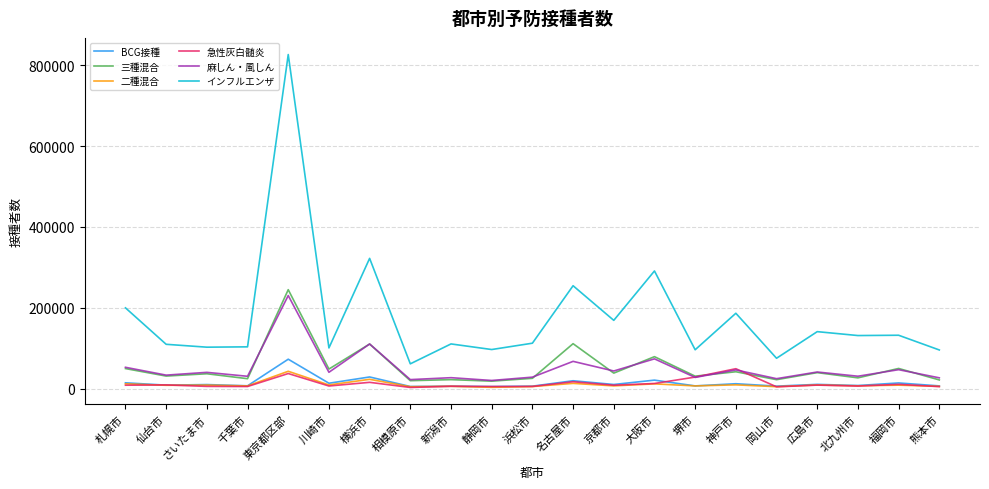

At how many categories does at least one series exceed 808465?

1